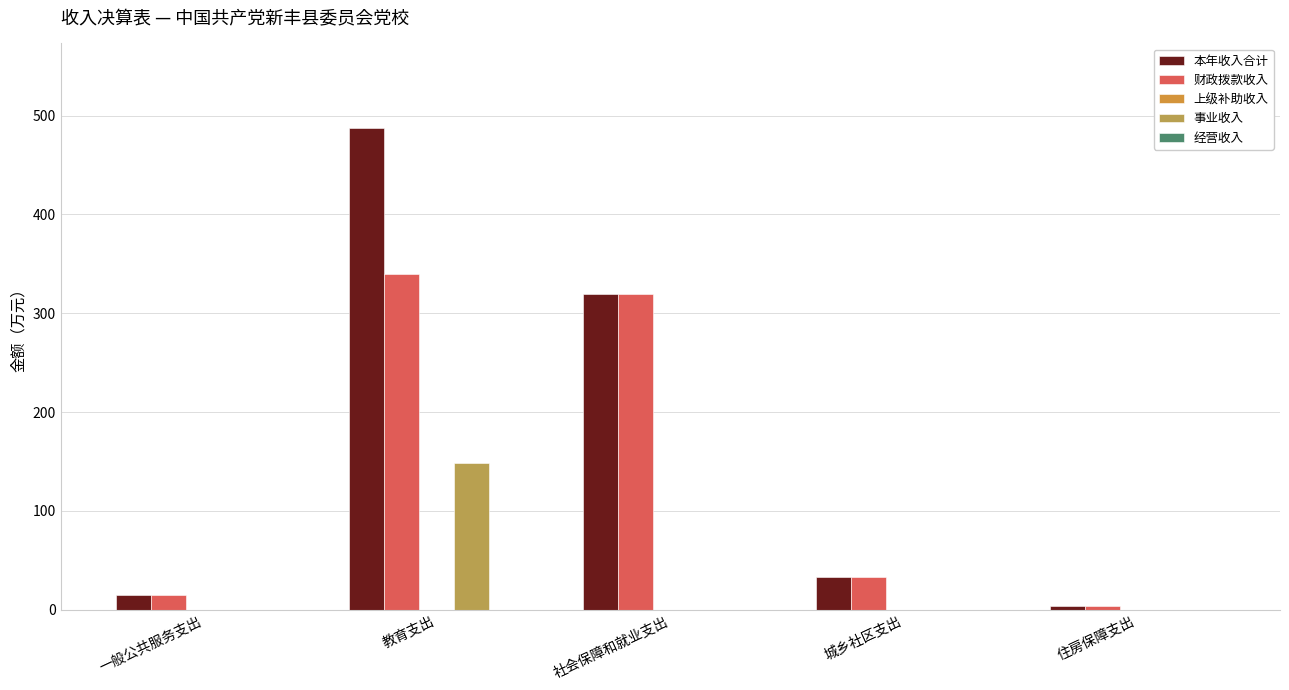

Between 一般公共服务支出 and 社会保障和就业支出, which series saw the biggest shift?

本年收入合计